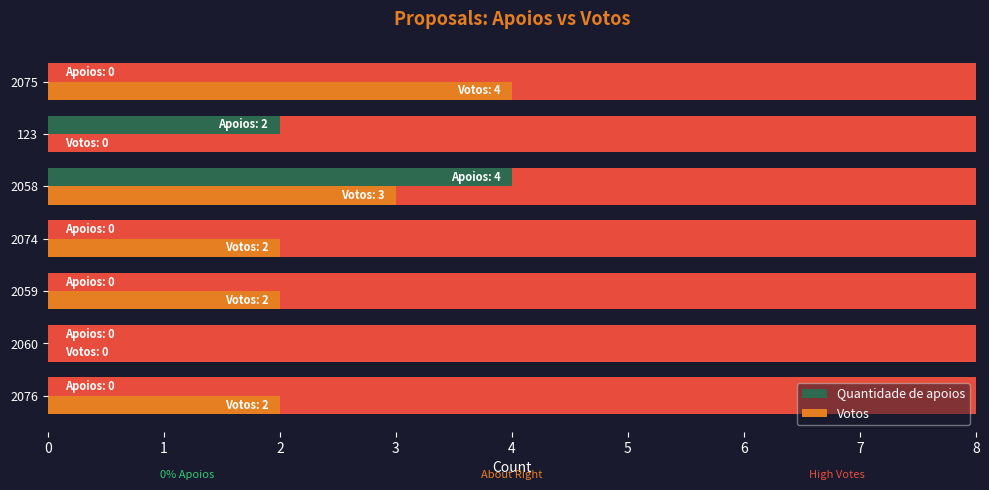

How many bars are there in total?

14